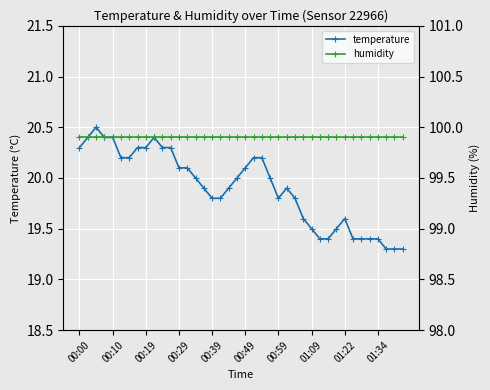

The temperature series shows 20.1 at 00:49. True or false?

True